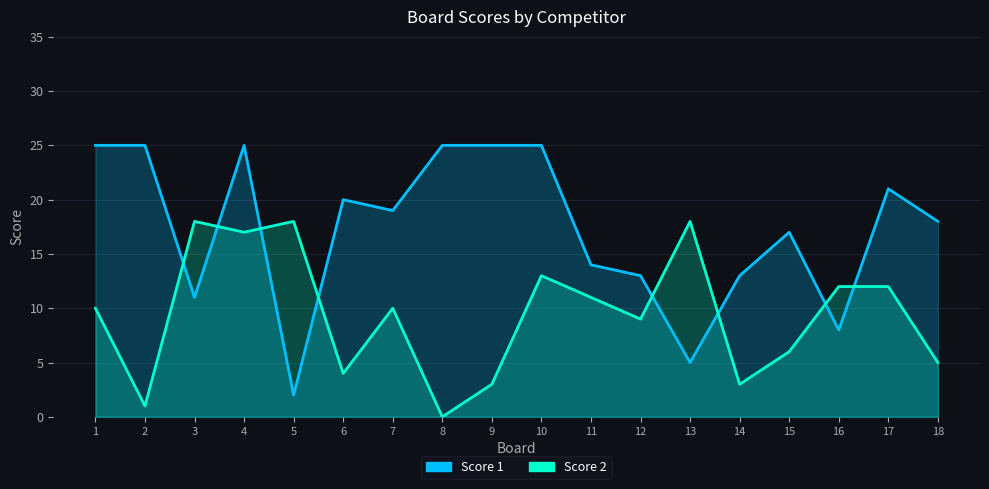

What is the sum of the Score 2 values at 15 and 12?

15